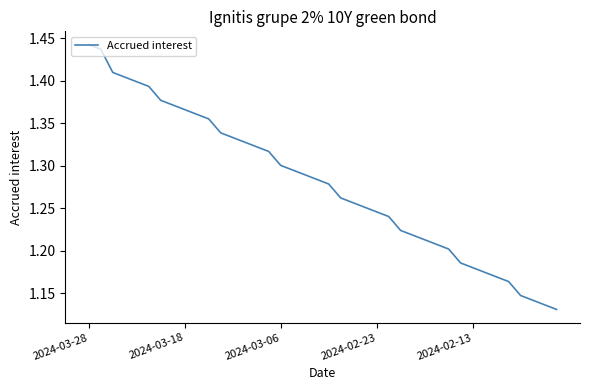

What is the difference between the maximum and minimum values?

0.3